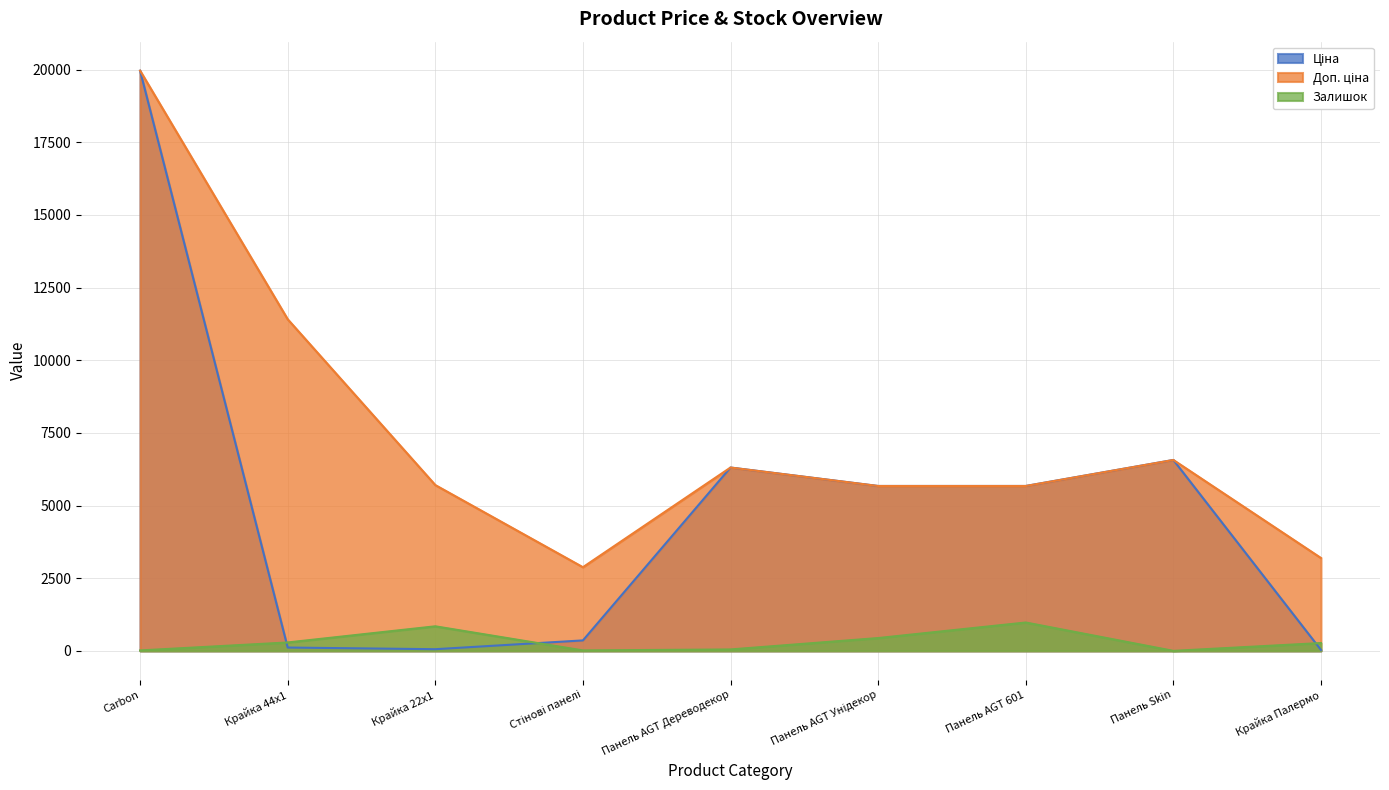

What position from the left is Стінові панелі?

4